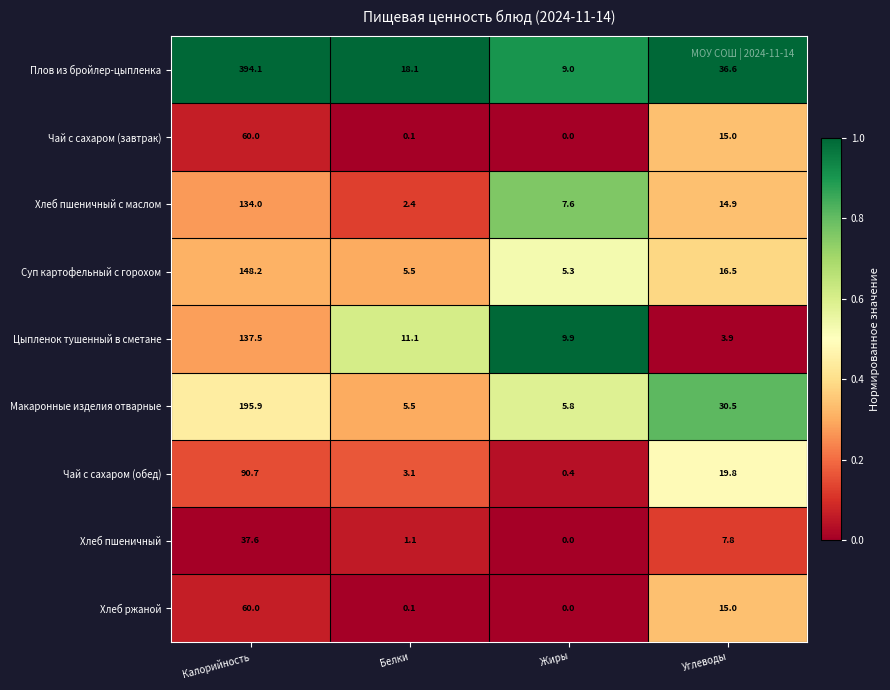

Which series has the largest range (max minus min)?

Плов из бройлер-цыпленка